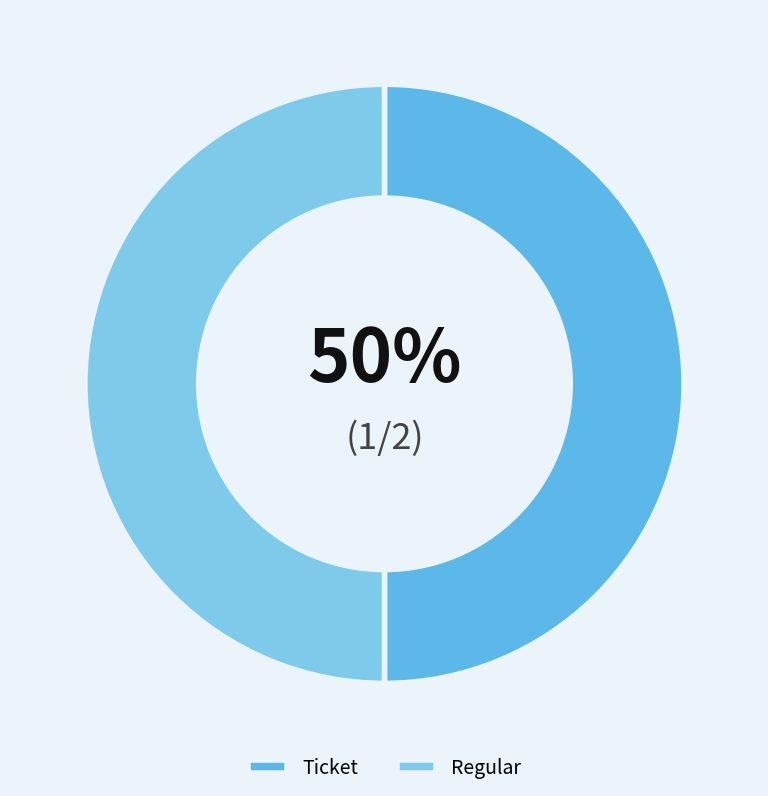

Which category has the smallest portion of the pie?

Ticket